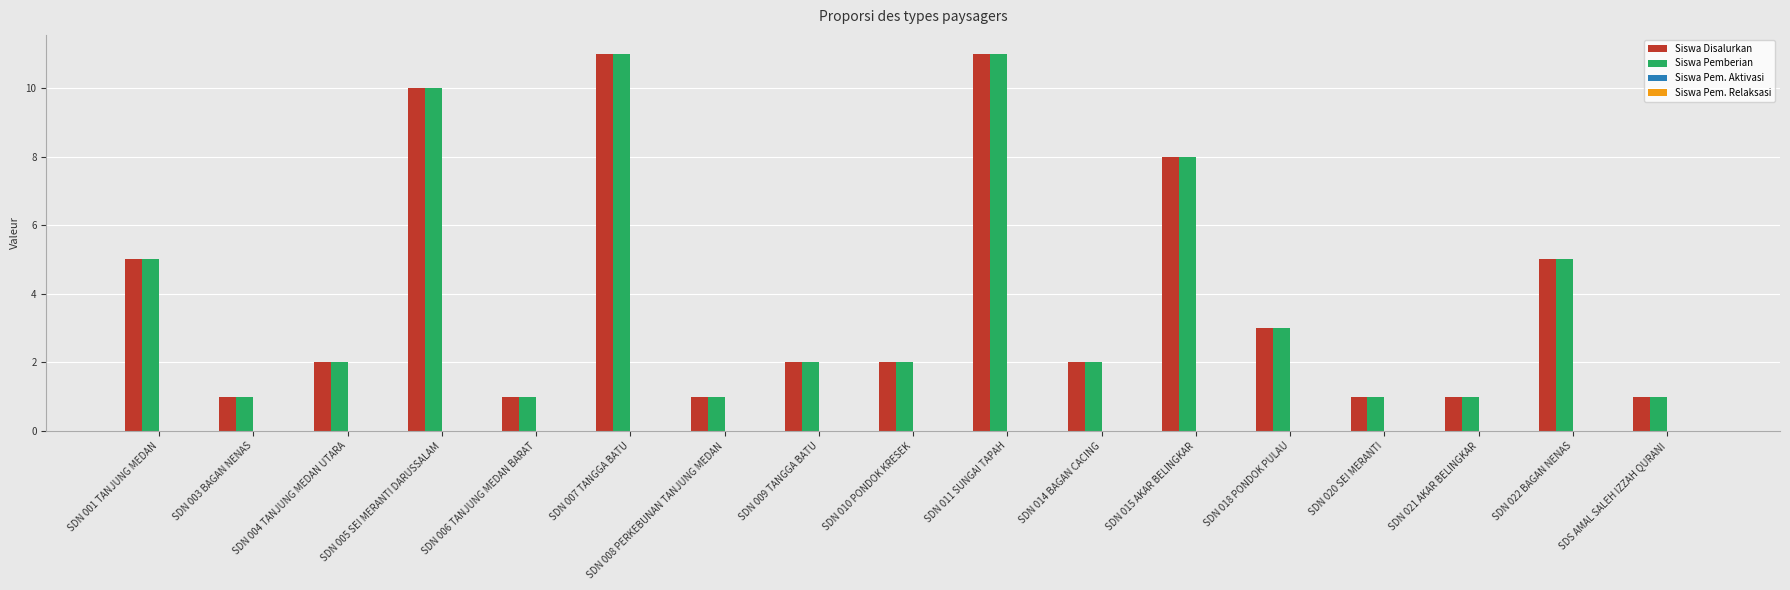

What is the label of the 15th bar from the left?

SDN 021 AKAR BELINGKAR